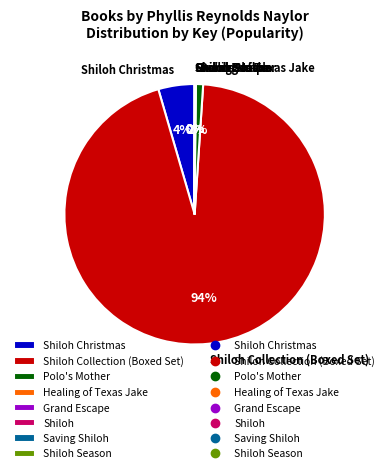

Is there any slice that represents more than half of the pie?

Yes